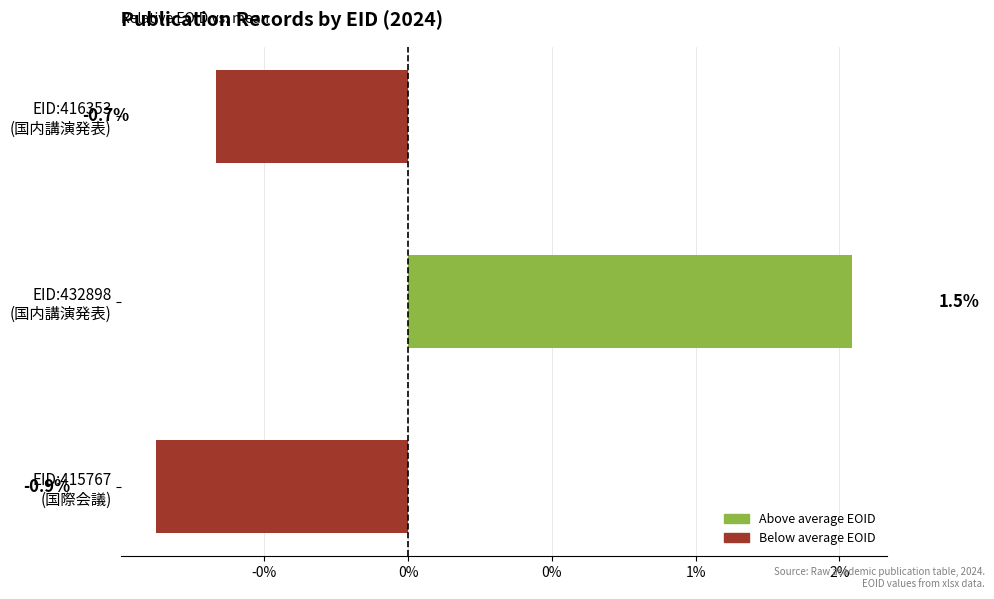

Are the bars horizontal?

Yes